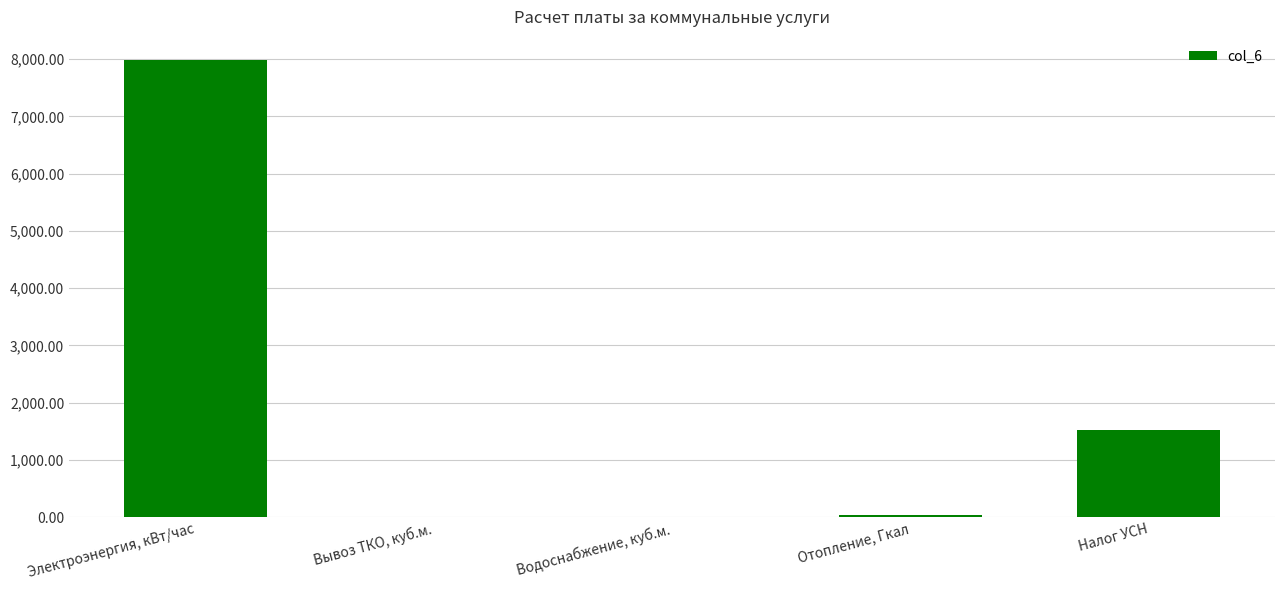

What is the maximum value shown in the chart?

7990.7